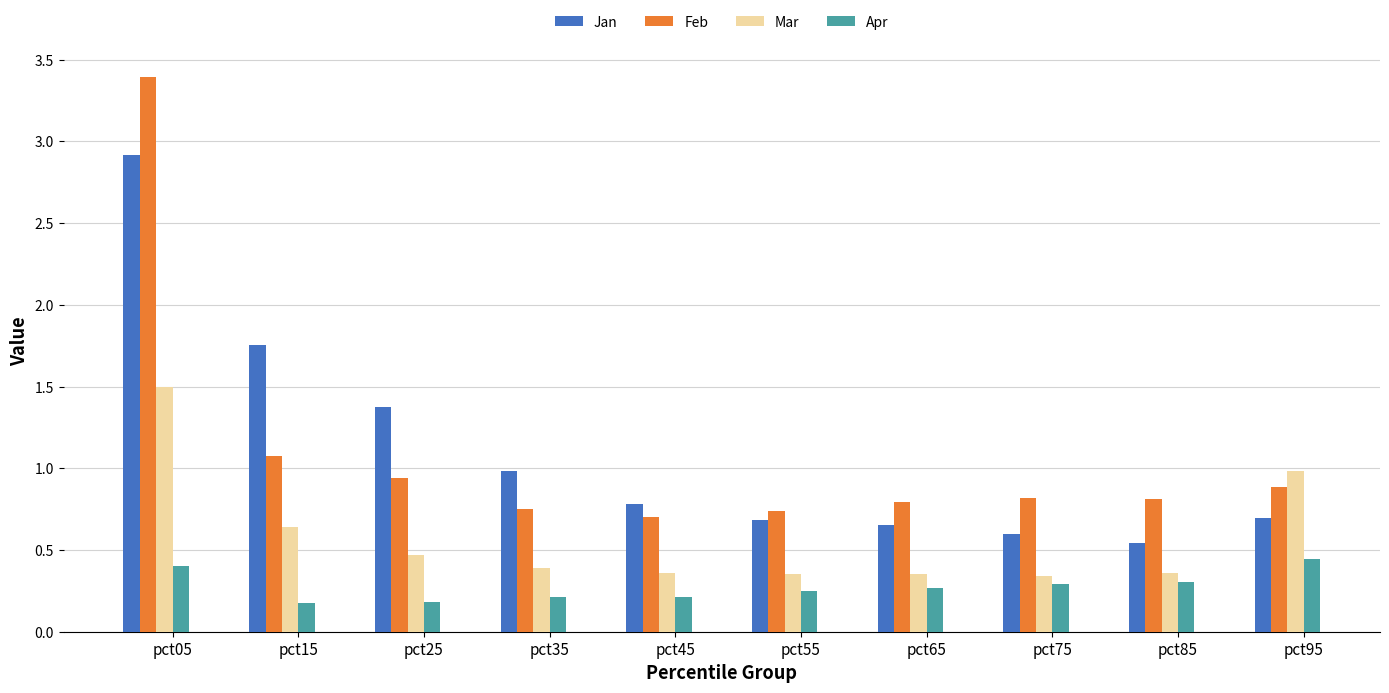

At which category does the chart reach its peak across all series?

pct05